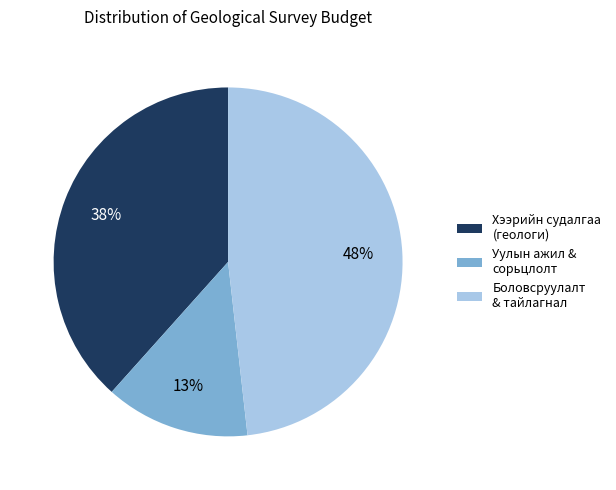

Is the sum of Хээрийн судалгаа (геологи) and Уулын ажил & сорьцлолт greater than half?

Yes